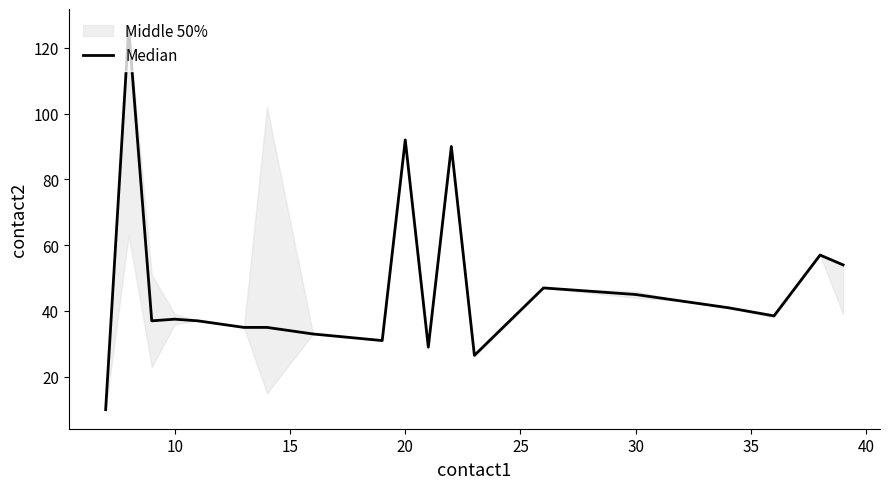

How many interior local valleys (lower than both neighbors) does the data have?

5